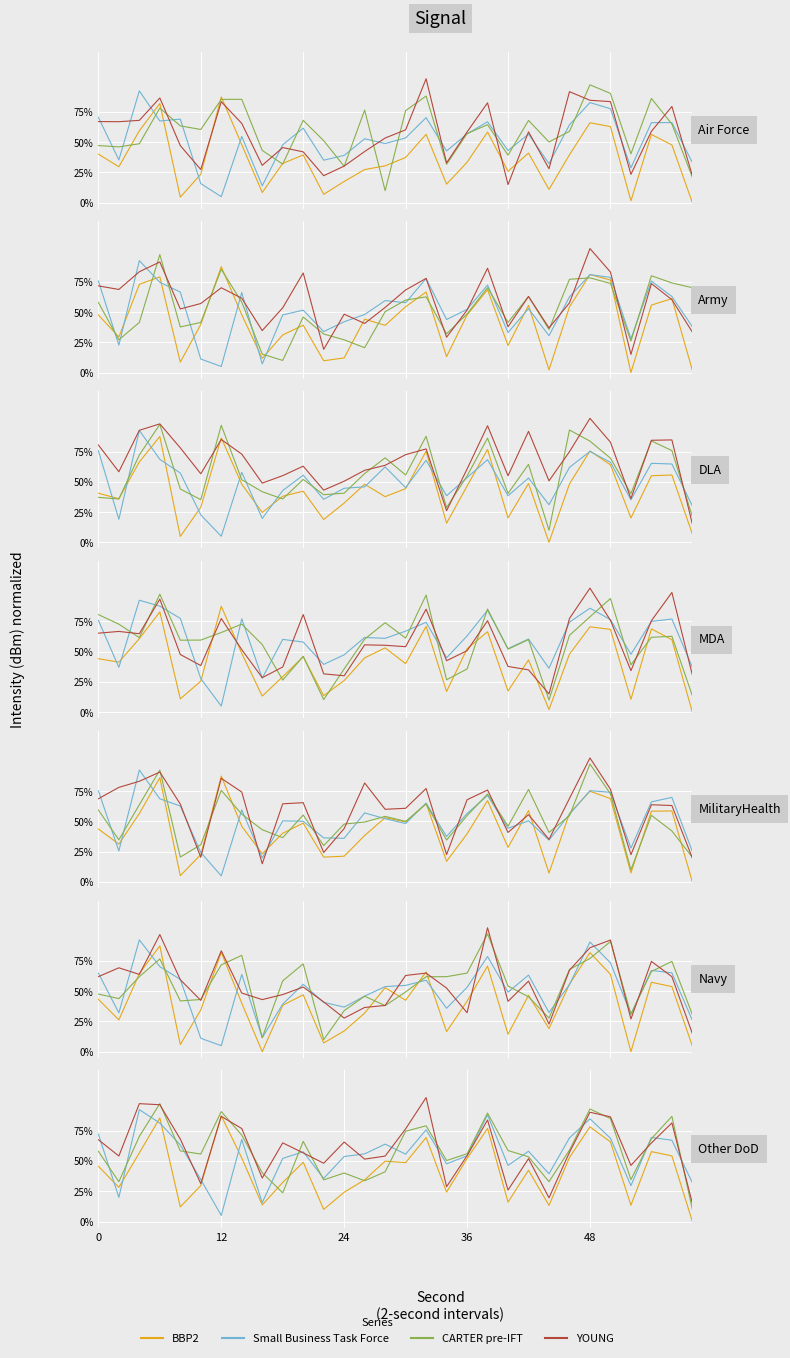

How many times do BBP2 and Small Business Task Force cross each other?

6